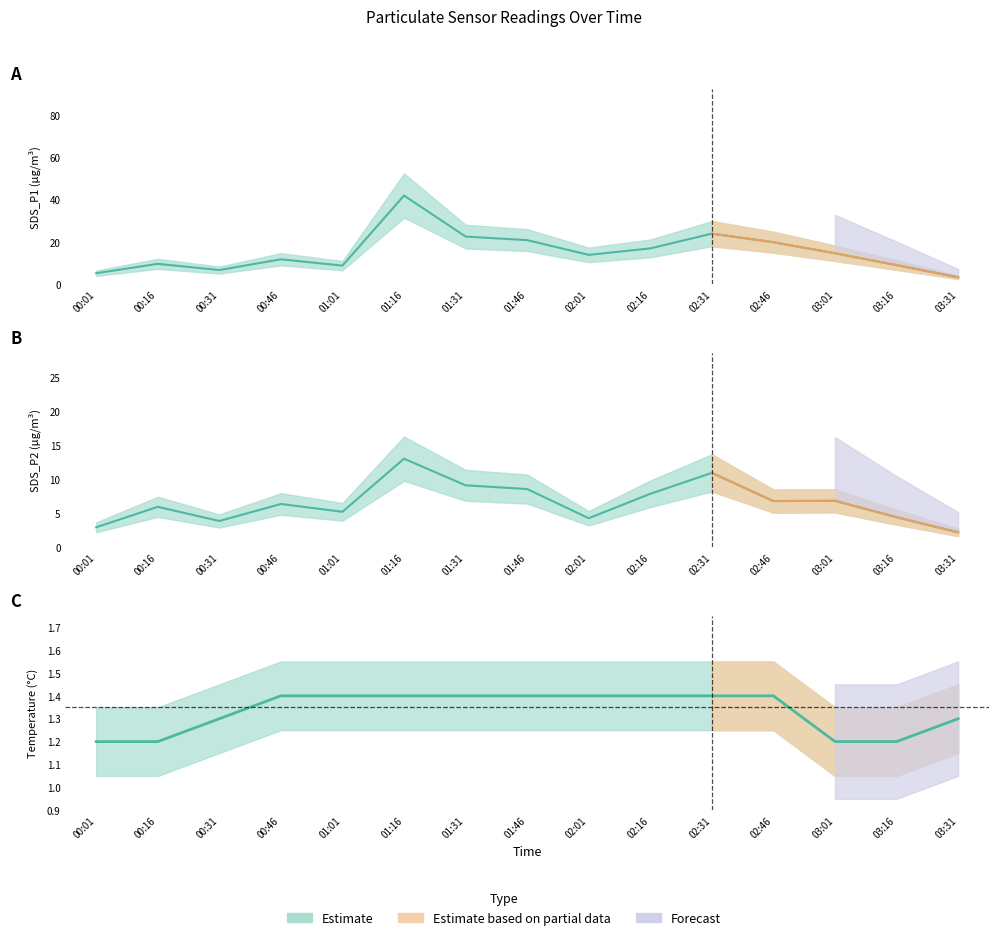

Which category has the highest value in the SDS_P1 series?

01:16